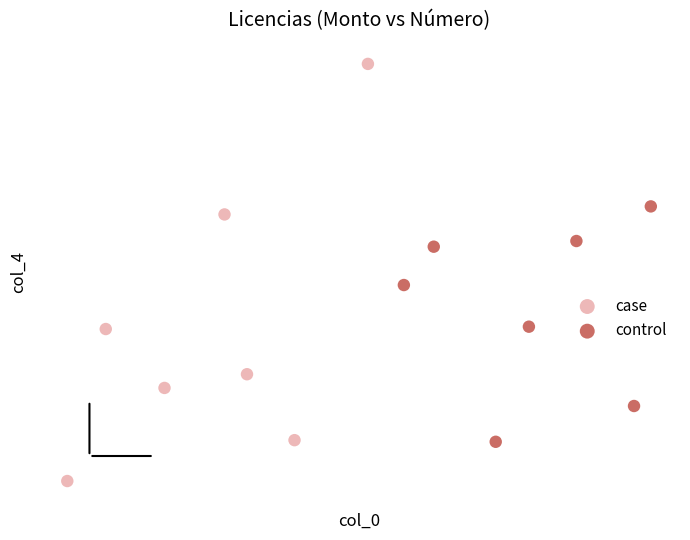

Which series reaches the minimum Y coordinate?

case